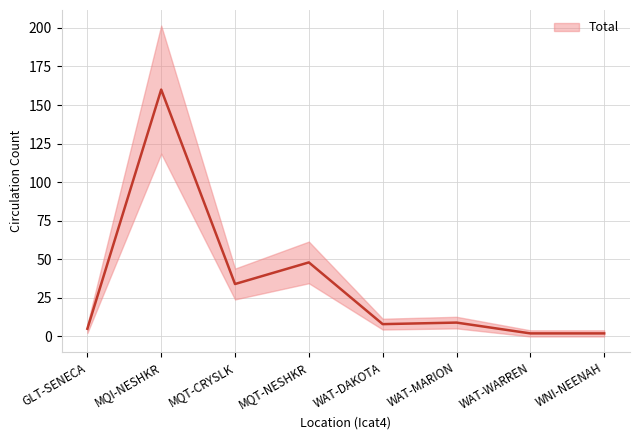

What is the difference between the maximum and minimum values?

158